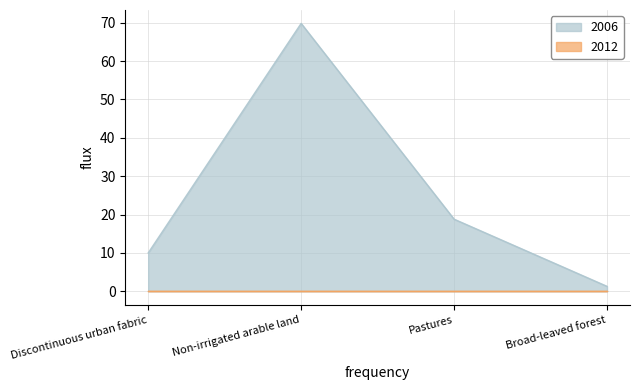

What is the value of the 3rd point from the left?

18.8